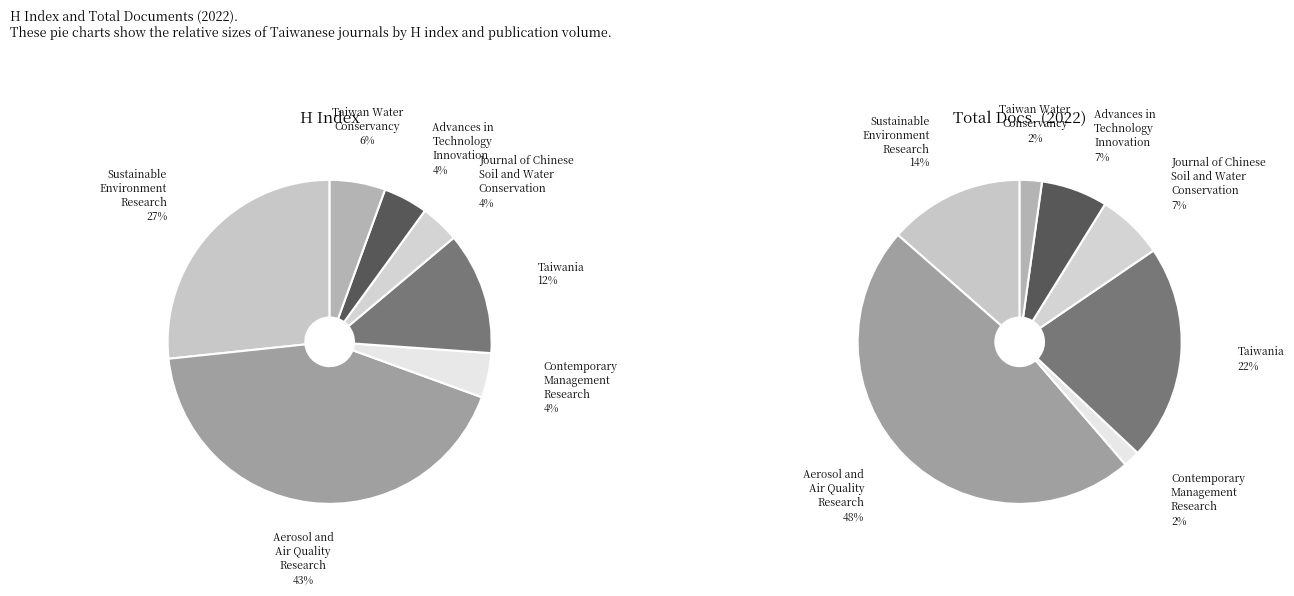

How many slices are in this pie chart?

7